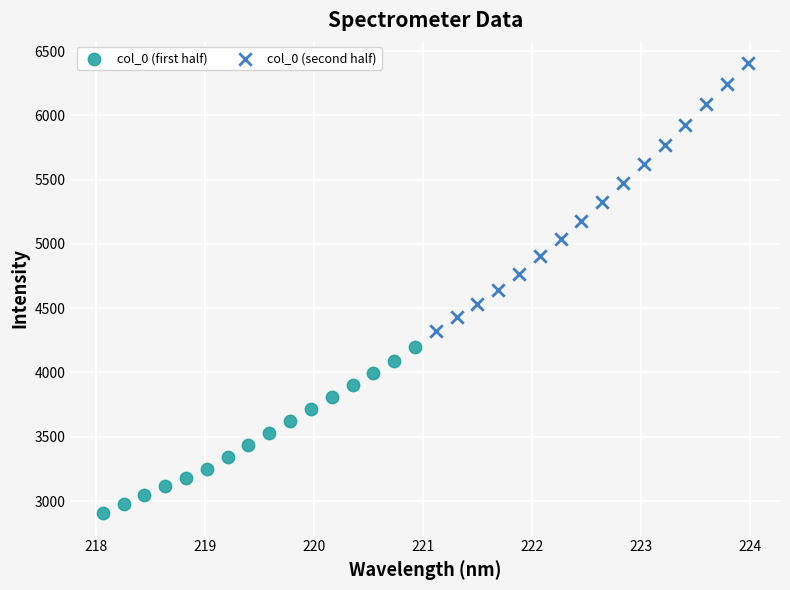

Which series has the widest spread of Y values?

col_0 (second half)